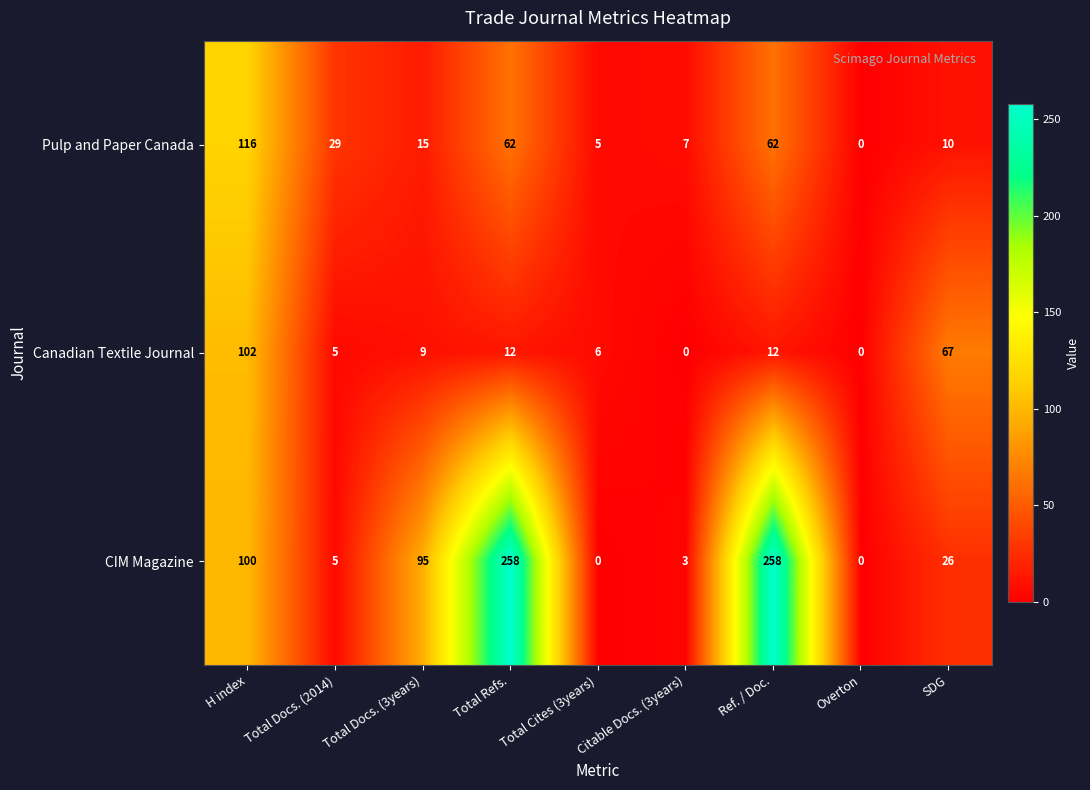

What is the difference between the Pulp and Paper Canada values at Total Cites (3years) and SDG?

5